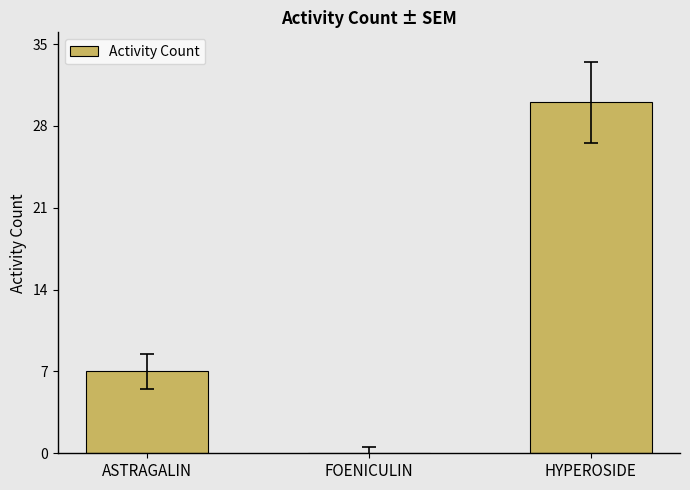

True or false: the data shows 0 at FOENICULIN.

True